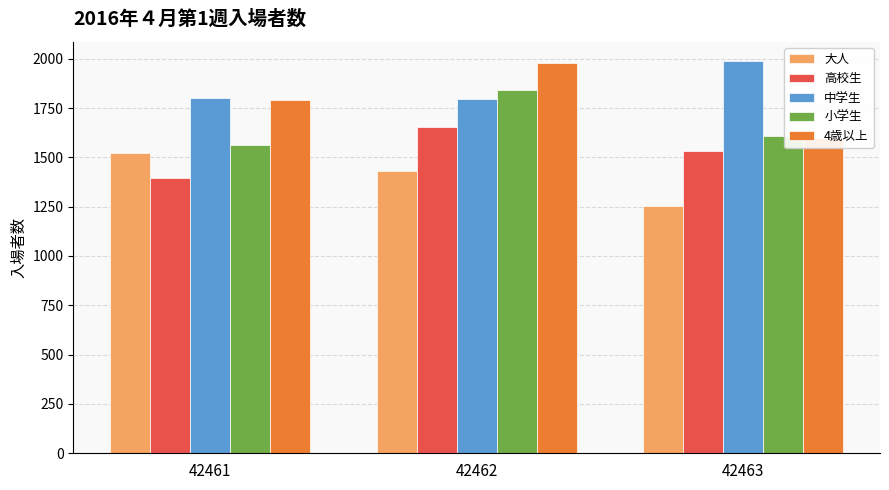

Reading right to left, what are all the values shown in this chart?

大人: 42463=1251	42462=1432	42461=1521
高校生: 42463=1532	42462=1654	42461=1394
中学生: 42463=1986	42462=1794	42461=1800
小学生: 42463=1610	42462=1839	42461=1565
4歳以上: 42463=1596	42462=1976	42461=1791